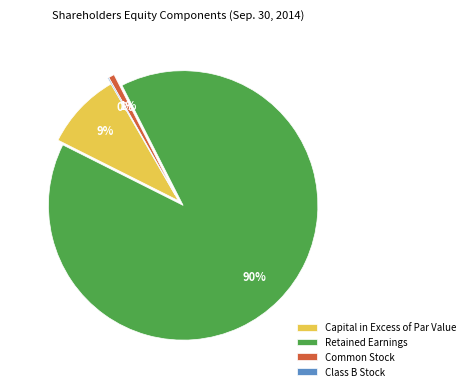

To the nearest percent, what is the difference between the largest and smallest slice percentages?

90%